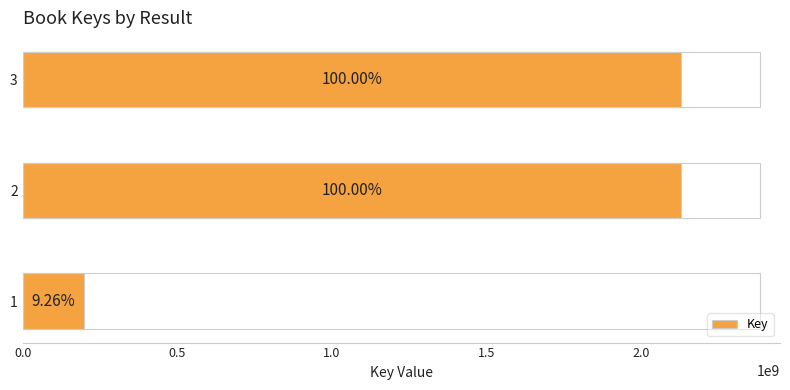

How many bars are there in total?

3